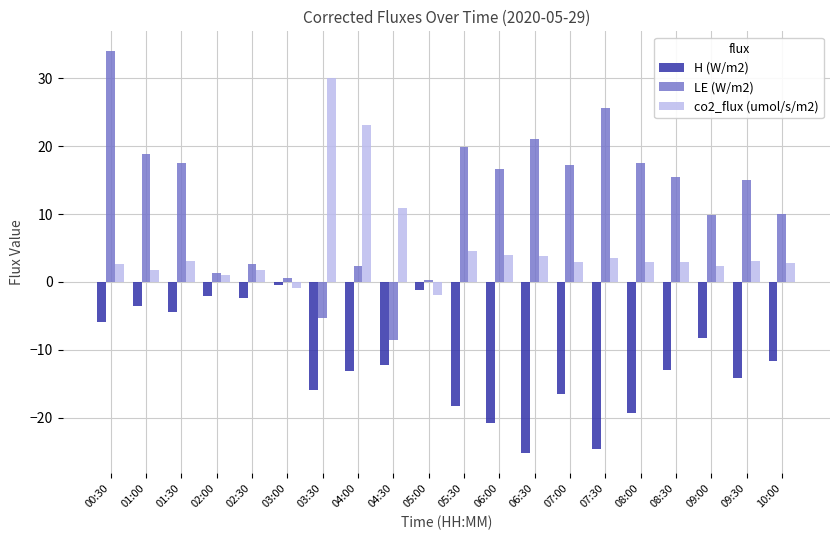

How many negative values does the LE (W/m2) series have?

2